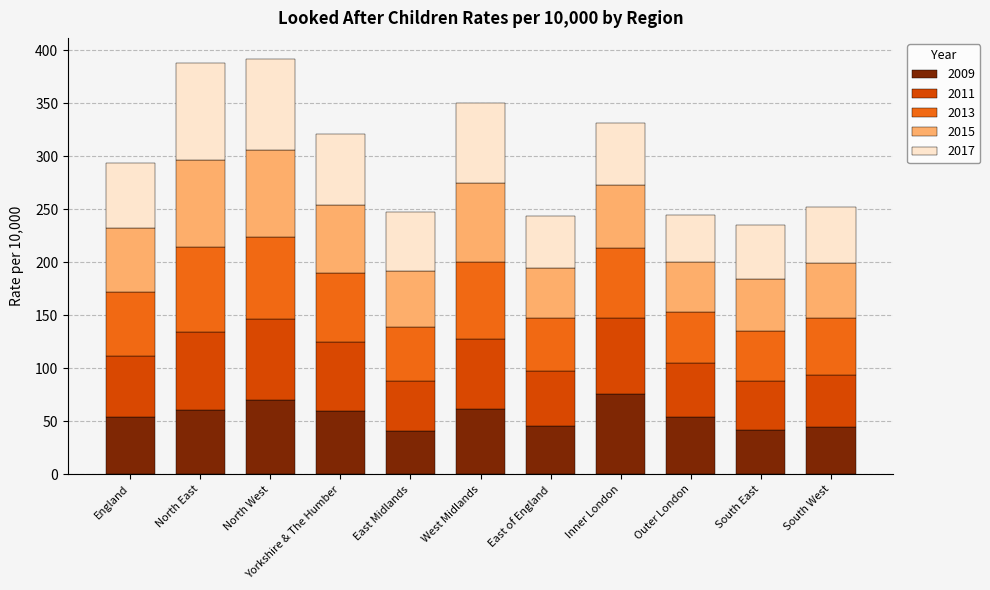

What is the difference between the maximum and second lowest values in the 2009 series?

34